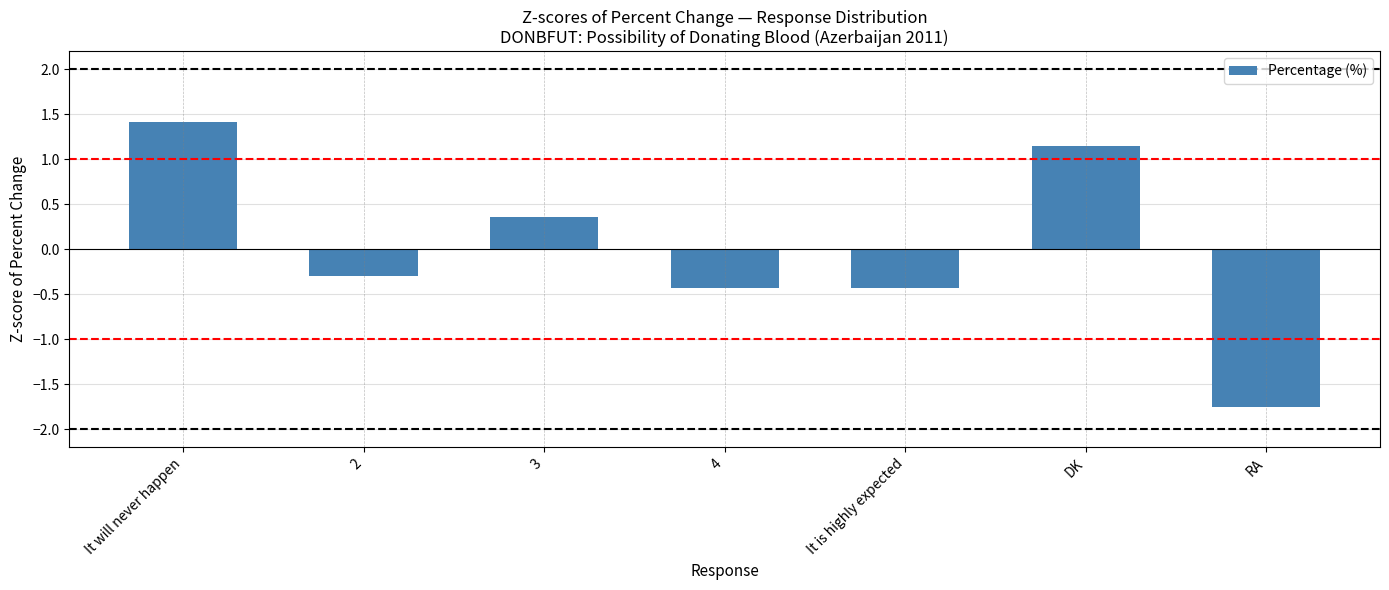

Which has a higher value, 3 or 2?

3